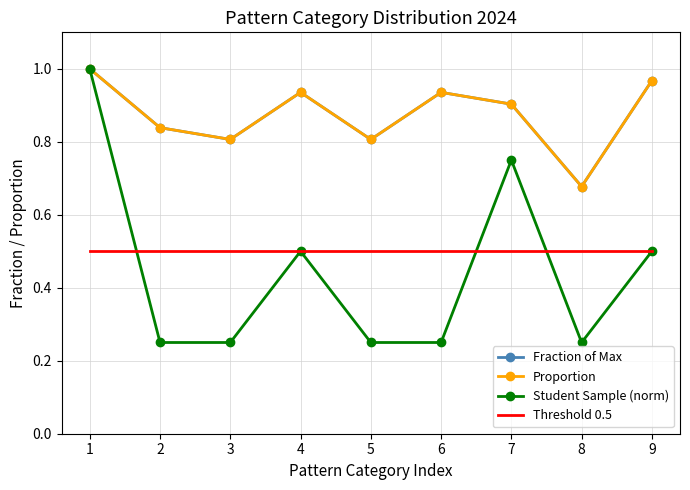

What is the total value across all series at 4?

2.9